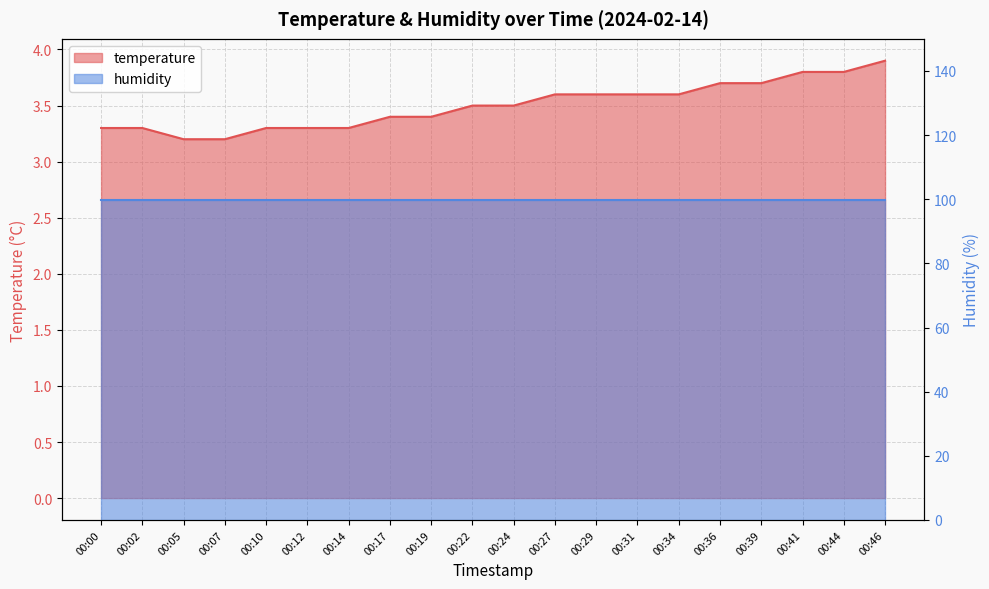

Which category has the lowest value across all series?

00:05